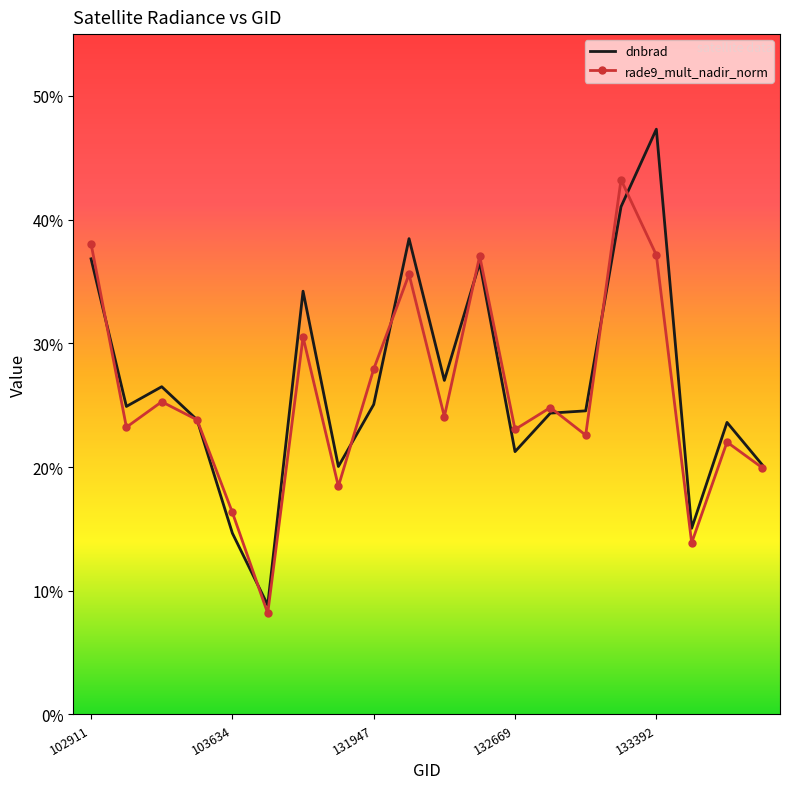

At how many categories does at least one series exceed 0?

20